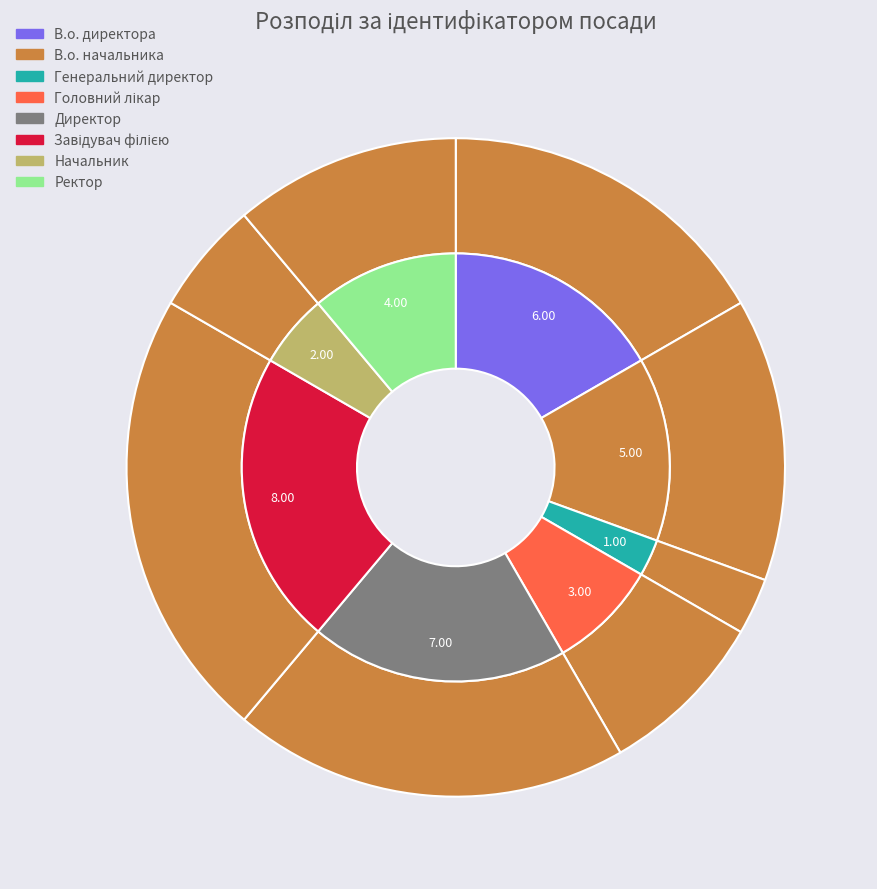

To the nearest percent, what is the difference between the Головний лікар and Начальник slice percentages?

3%